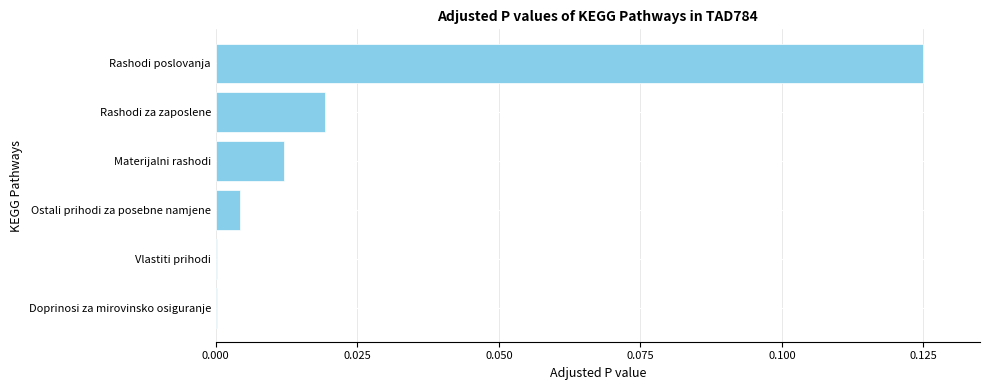

Which category has the highest value across all series?

Rashodi poslovanja